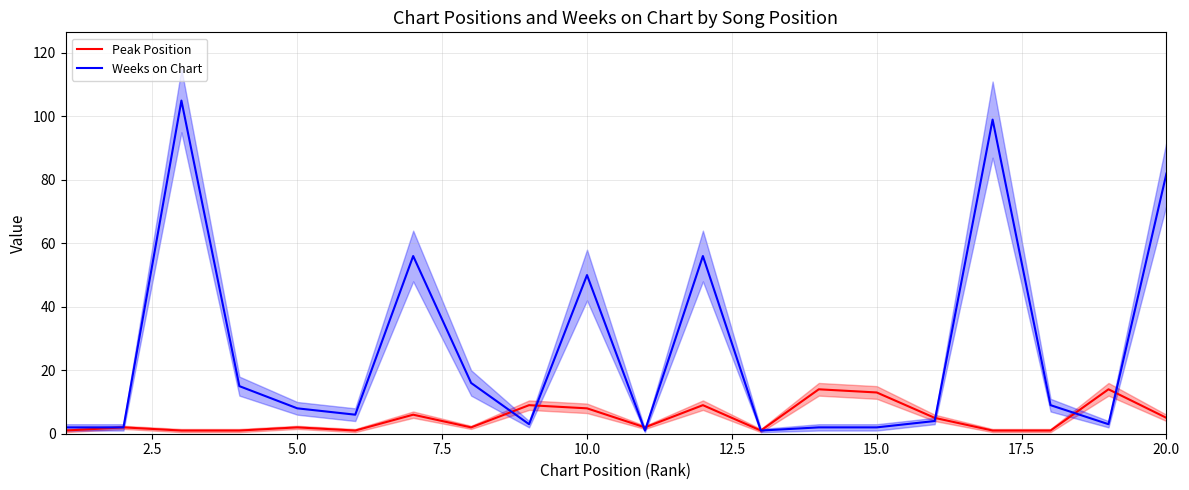

How many lines are shown in the chart?

2